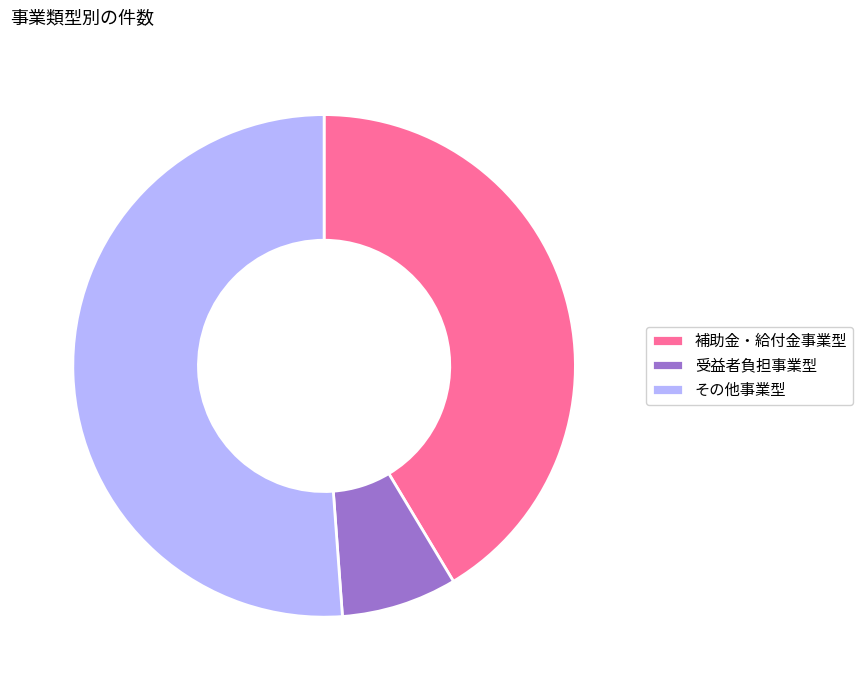

Rank the categories by value from highest to lowest.

その他事業型, 補助金・給付金事業型, 受益者負担事業型